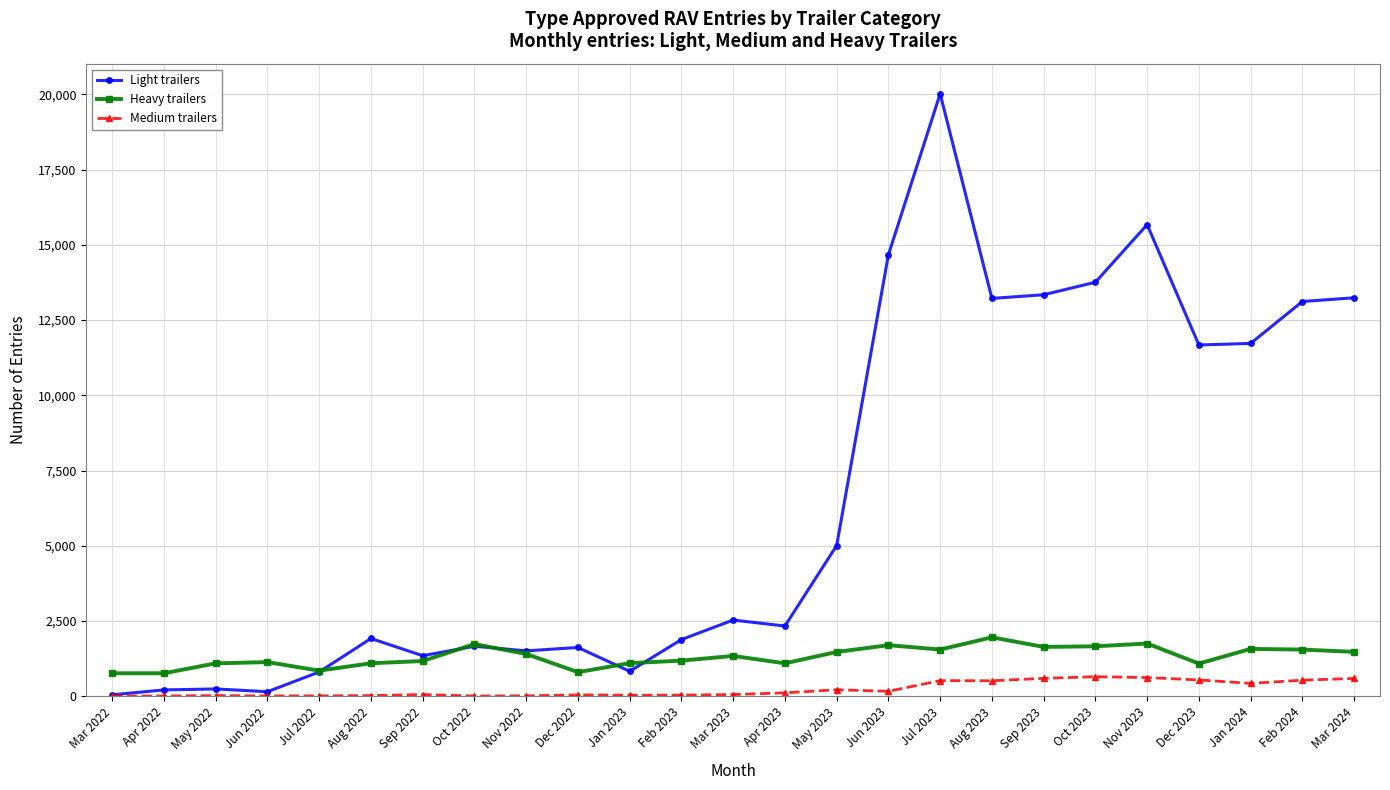

At how many categories does at least one series exceed 18425?

1